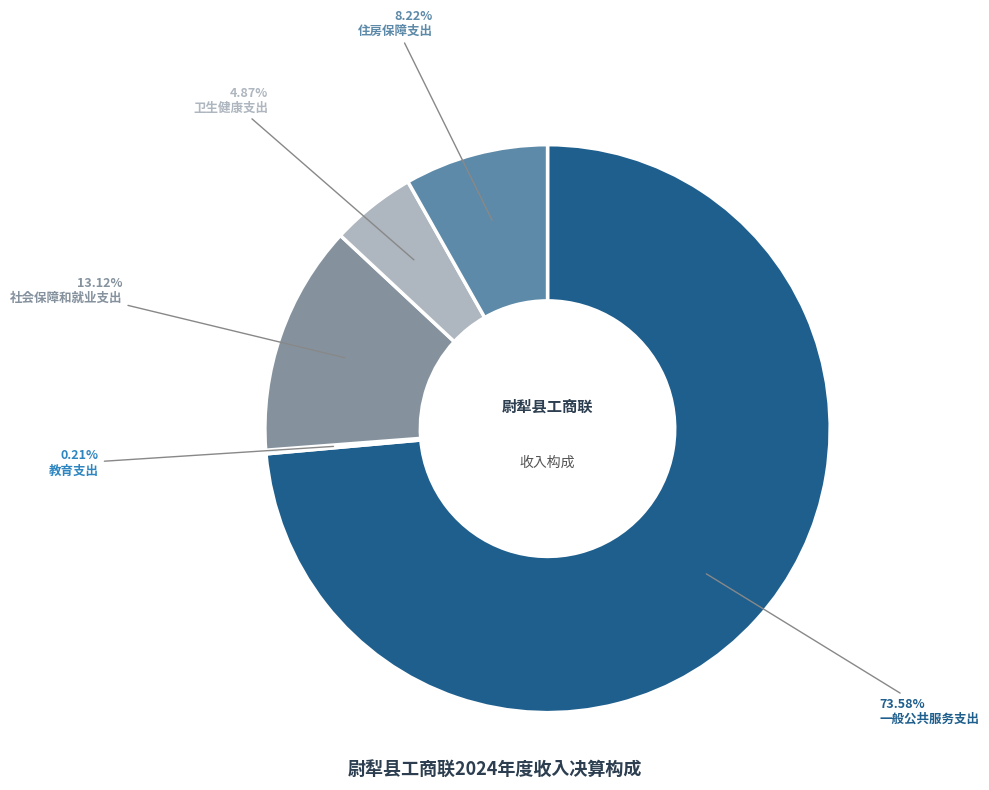

True or false: 住房保障支出 accounts for 8% of the total.

True